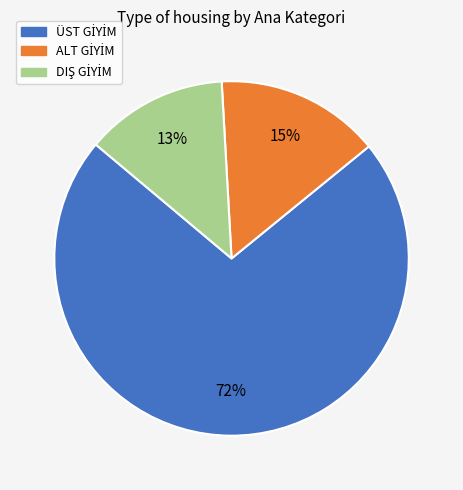

How many slices are in this pie chart?

3